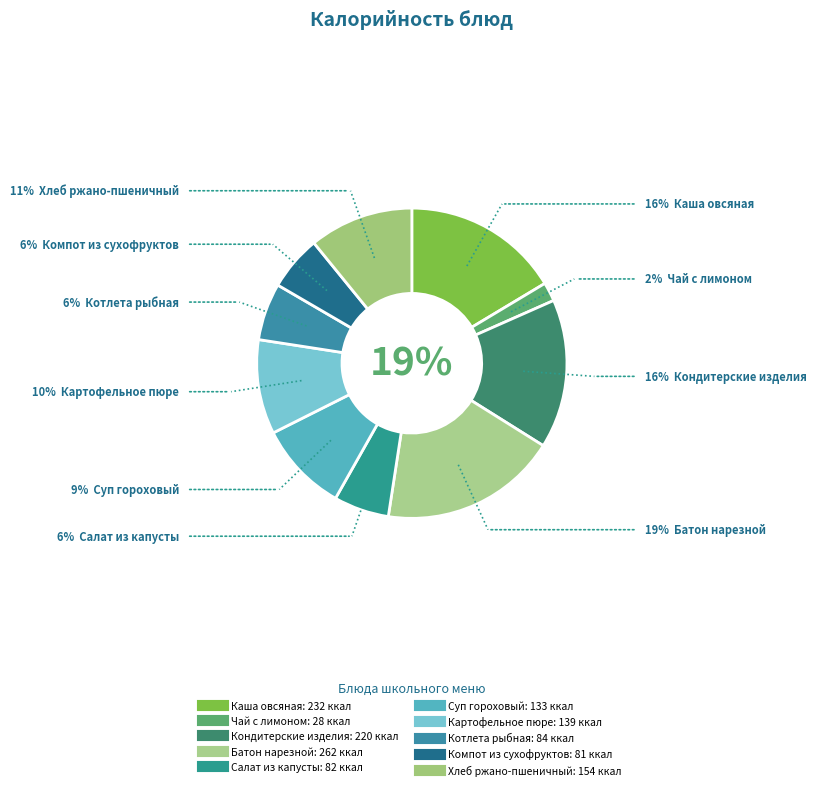

Is Компот из сухофруктов the majority of the pie?

No